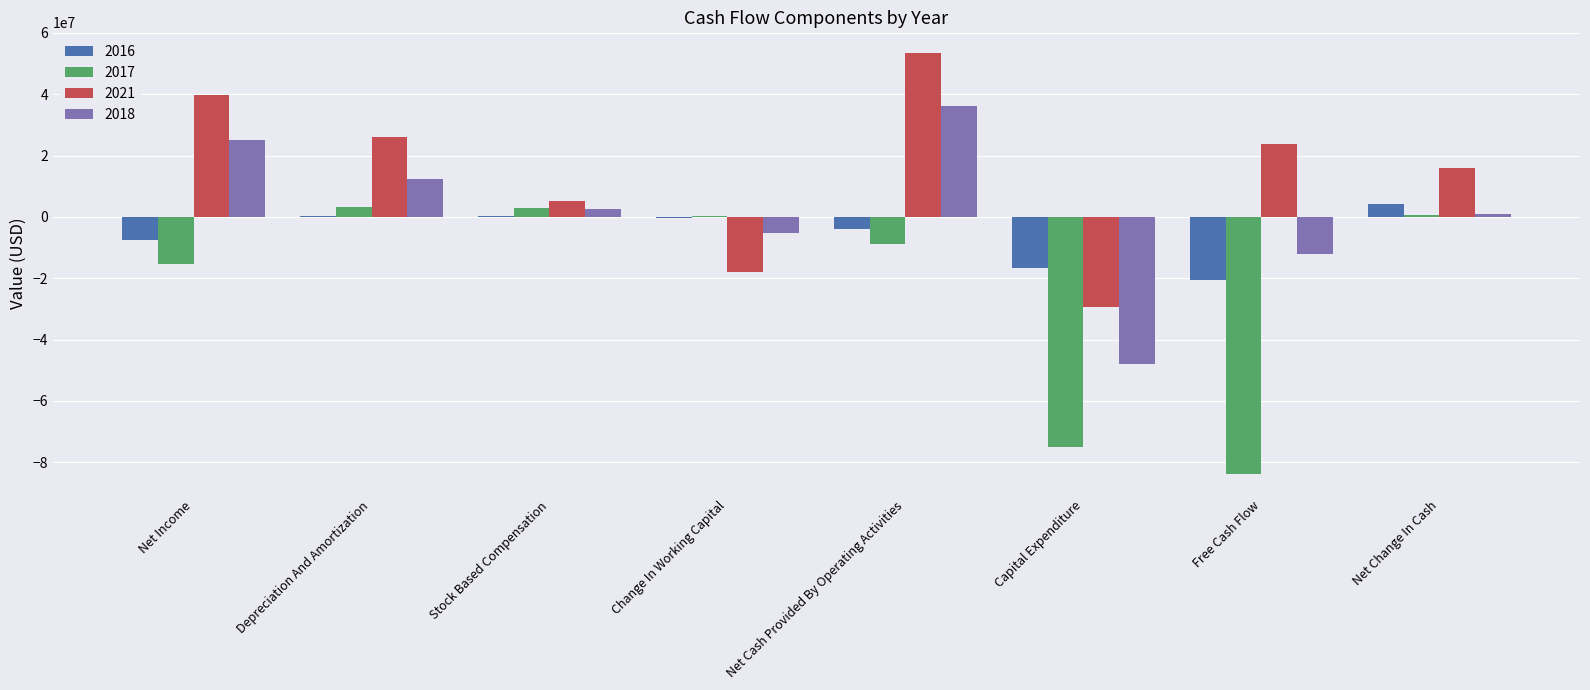

Is it true that 2017 equals -15416549 at Net Income?

True